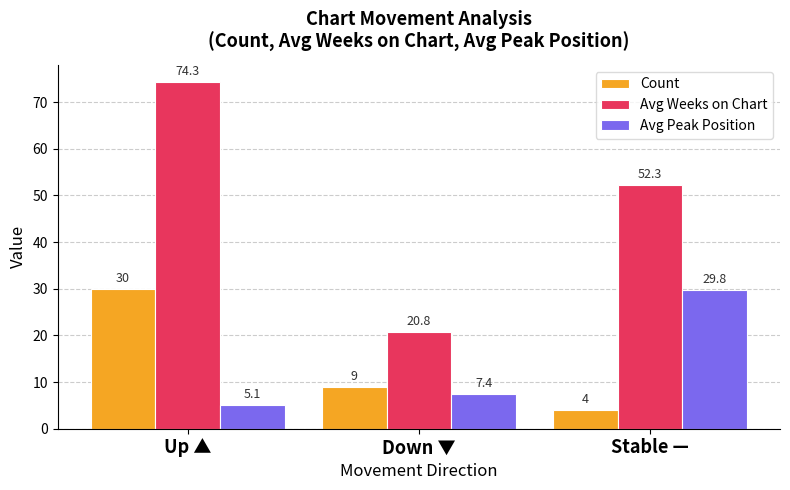

Where is Avg Peak Position nearest to the value 17?

Down ▼